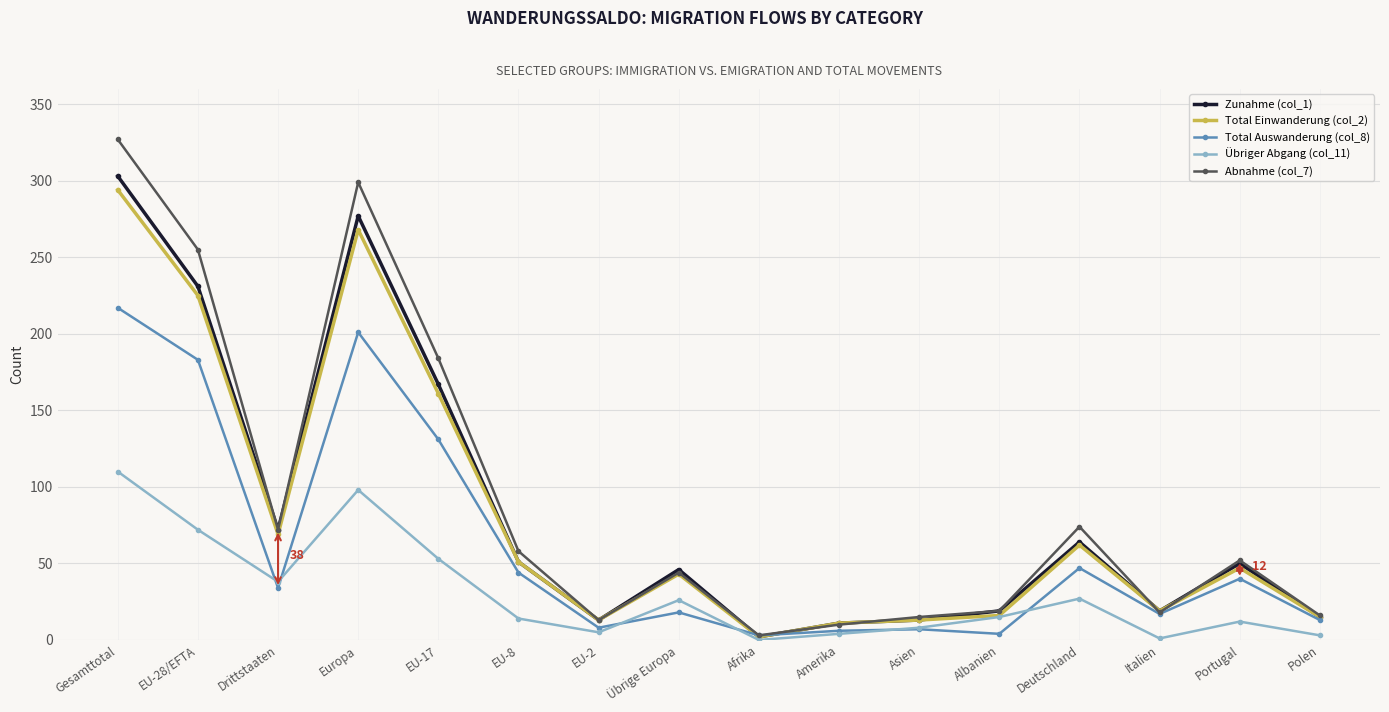

What are all the series names shown in the legend?

Zunahme (col_1), Total Einwanderung (col_2), Total Auswanderung (col_8), Übriger Abgang (col_11), Abnahme (col_7)